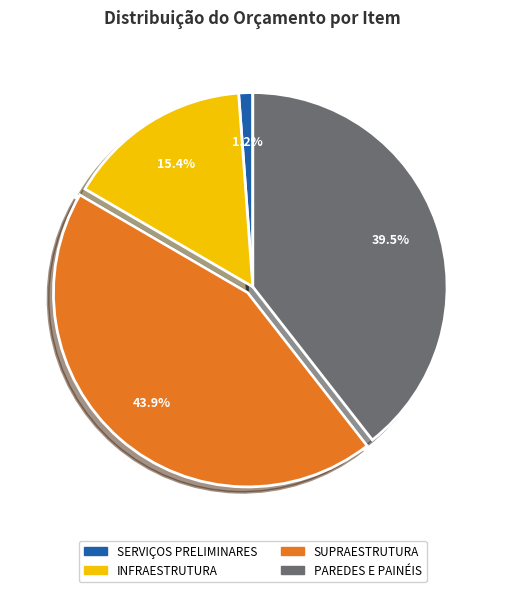

Is there any slice that represents more than half of the pie?

No